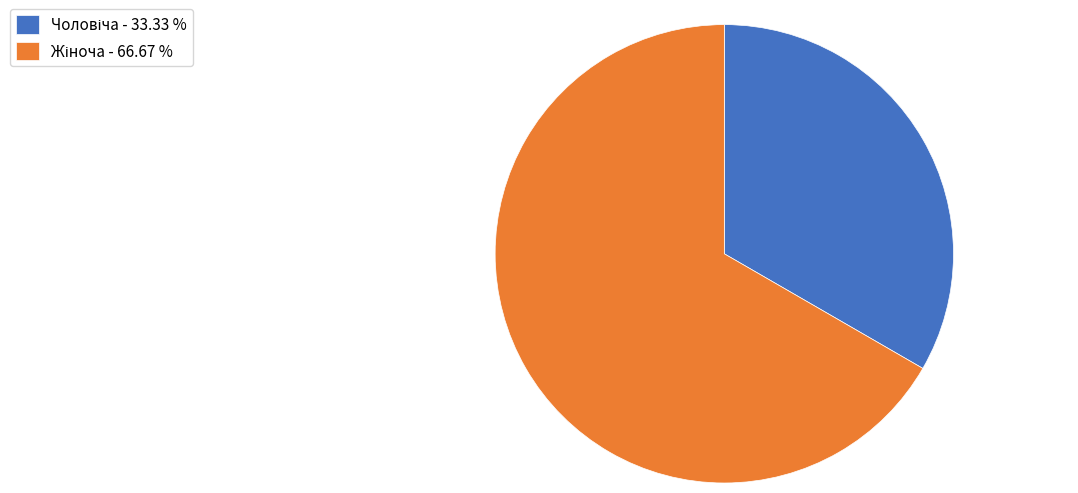

Is there a majority slice in this chart?

Yes